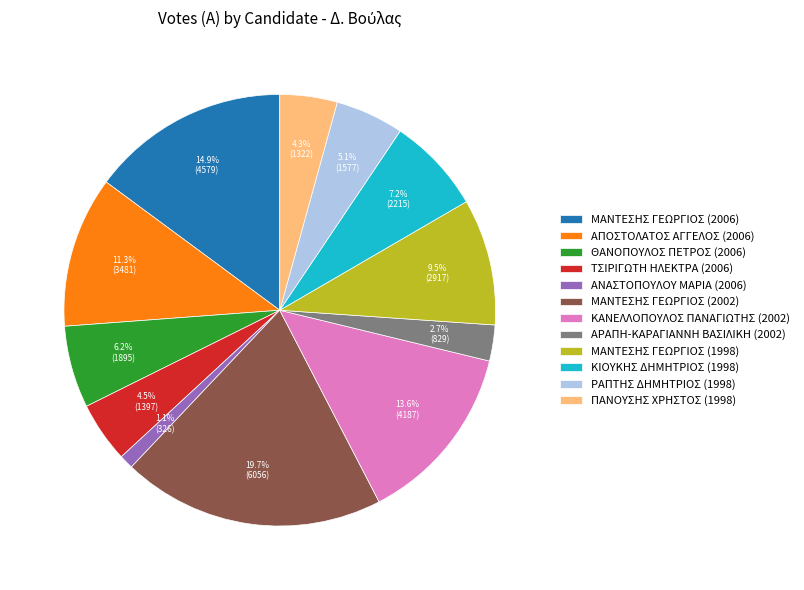

Does ΑΠΟΣΤΟΛΑΤΟΣ ΑΓΓΕΛΟΣ (2006) represent more than half of the total?

No